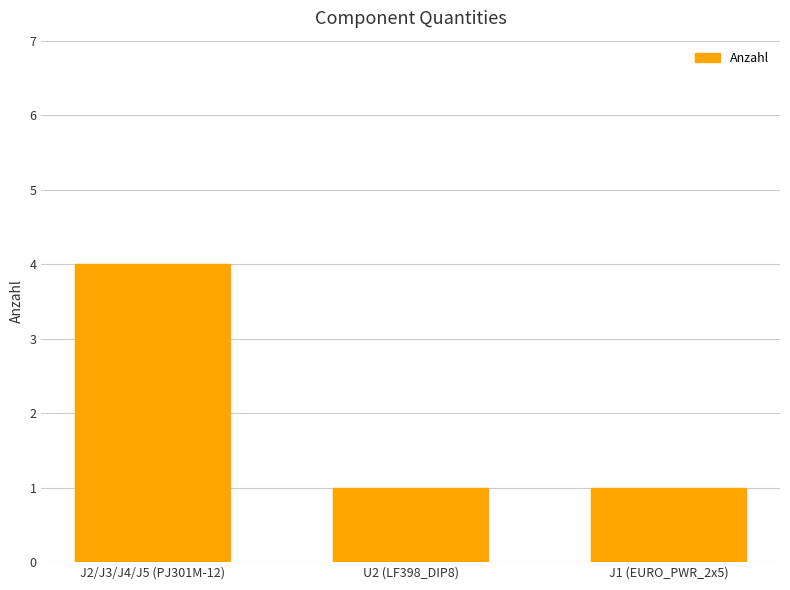

Which category has the highest value across all series?

J2/J3/J4/J5 (PJ301M-12)